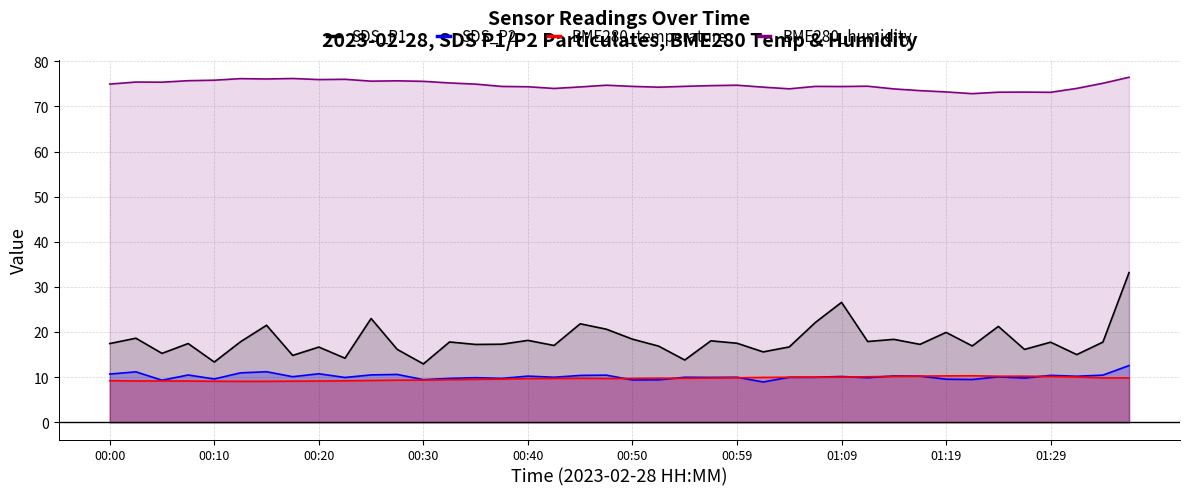

The BME280_temperature series shows 10.0 at 01:09. True or false?

True